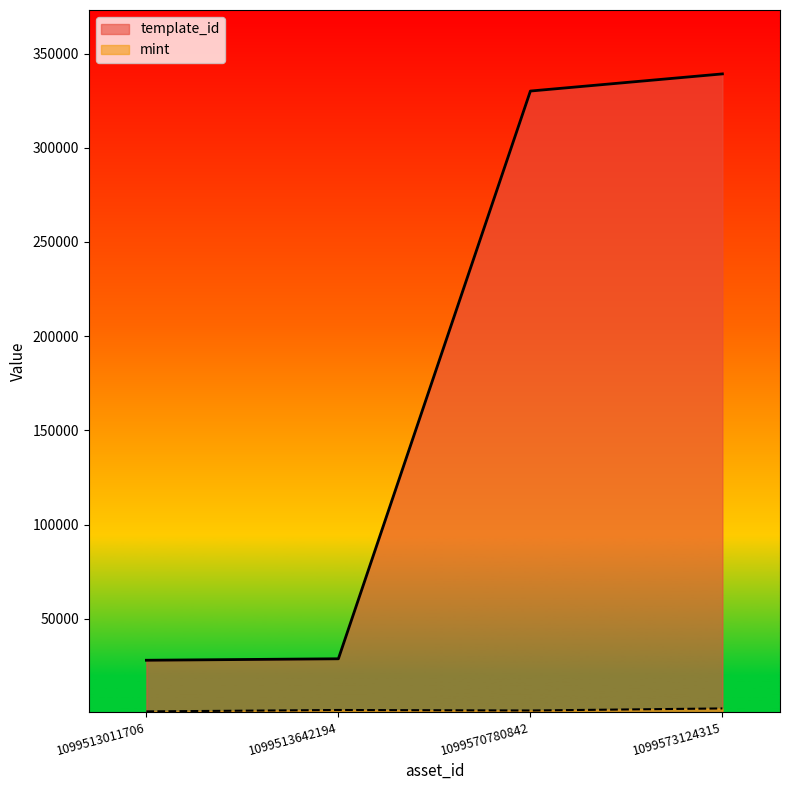

Reading right to left, extract all data points from this chart.

template_id: 339228	330131	28744	27966
mint: 2389	1291	1563	810